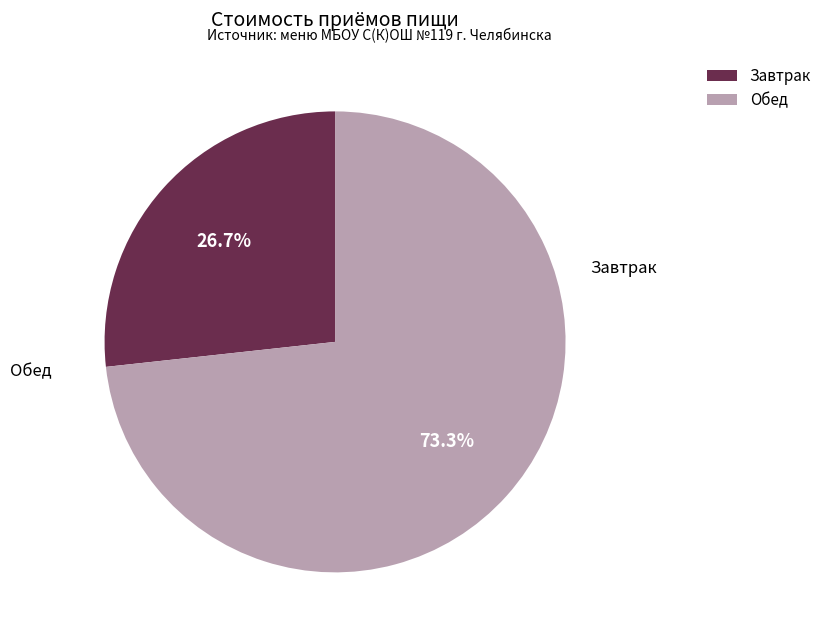

To the nearest percent, what is the difference between the Завтрак and Обед slice percentages?

47%